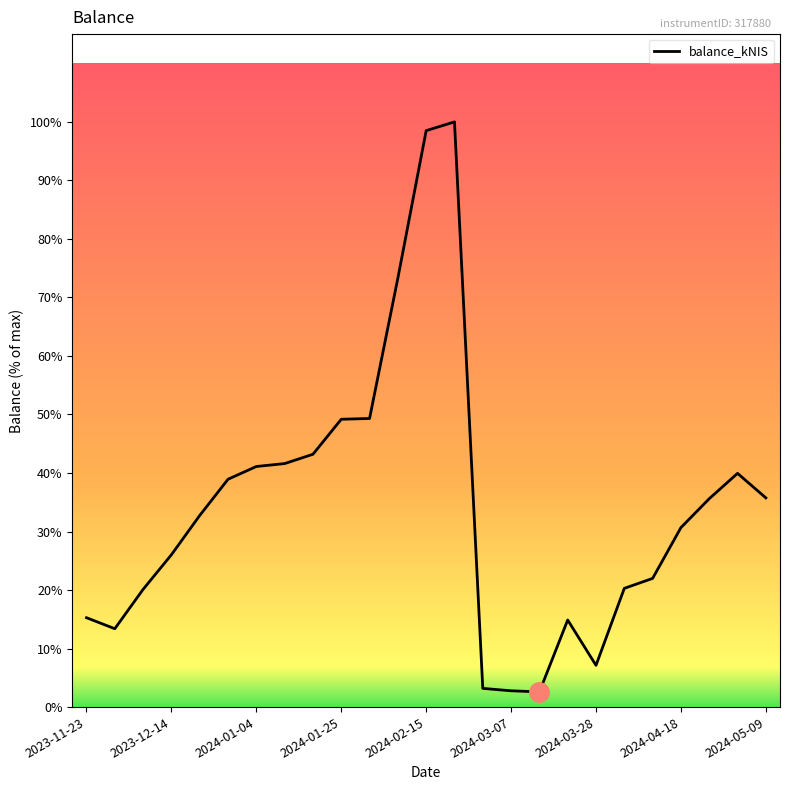

What is the difference between the maximum and minimum values?

5805.9